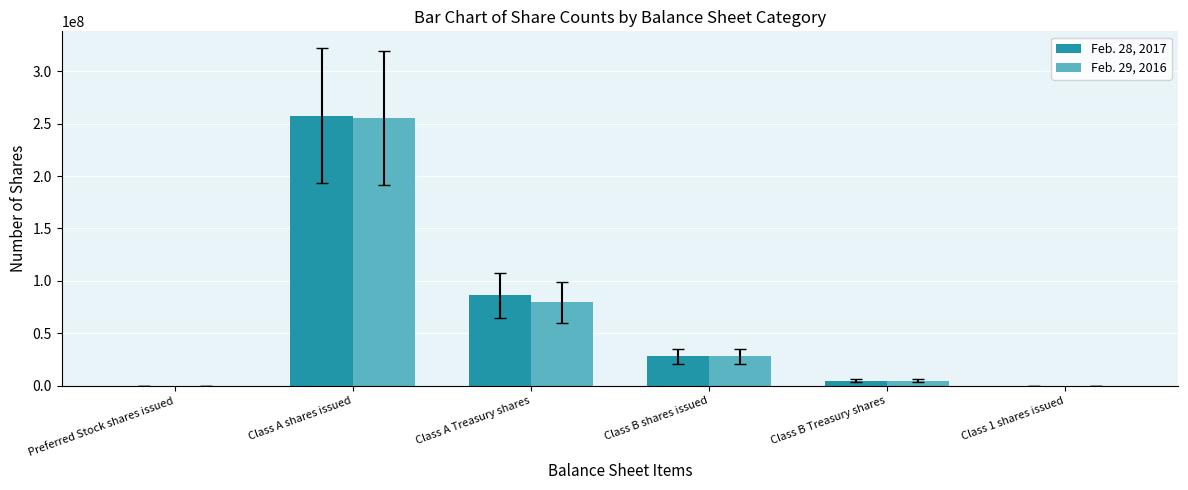

Is the value of Feb. 28, 2017 at Class A Treasury shares greater than the value of Feb. 29, 2016 at Preferred Stock shares issued?

Yes